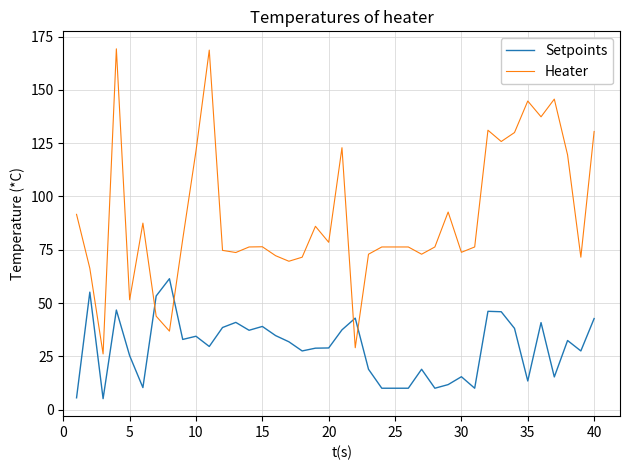

What is the difference between the maximum and minimum values in the Heater series?

143.2